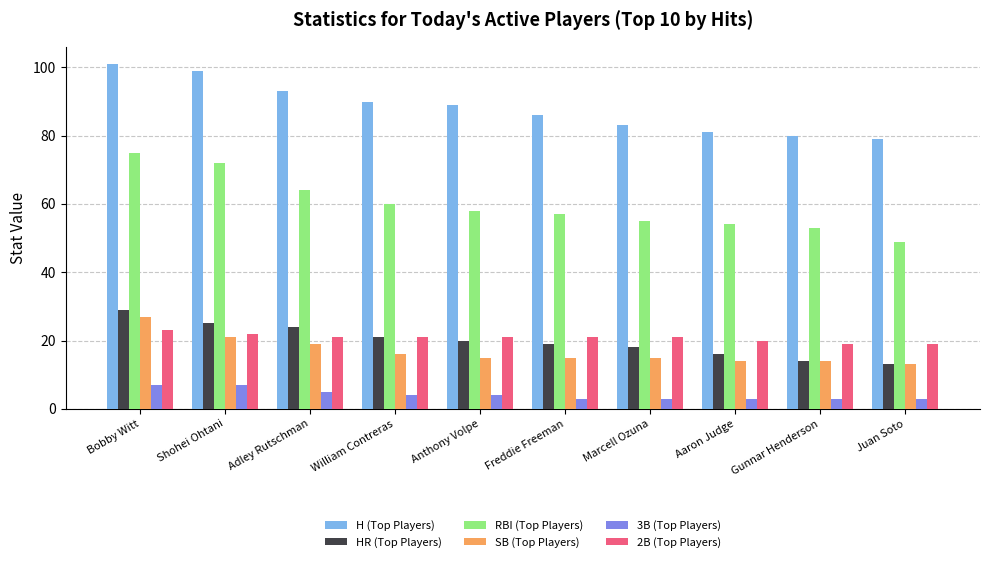

List the series in order of their peak value, highest first.

H (Top Players), RBI (Top Players), HR (Top Players), SB (Top Players), 2B (Top Players), 3B (Top Players)